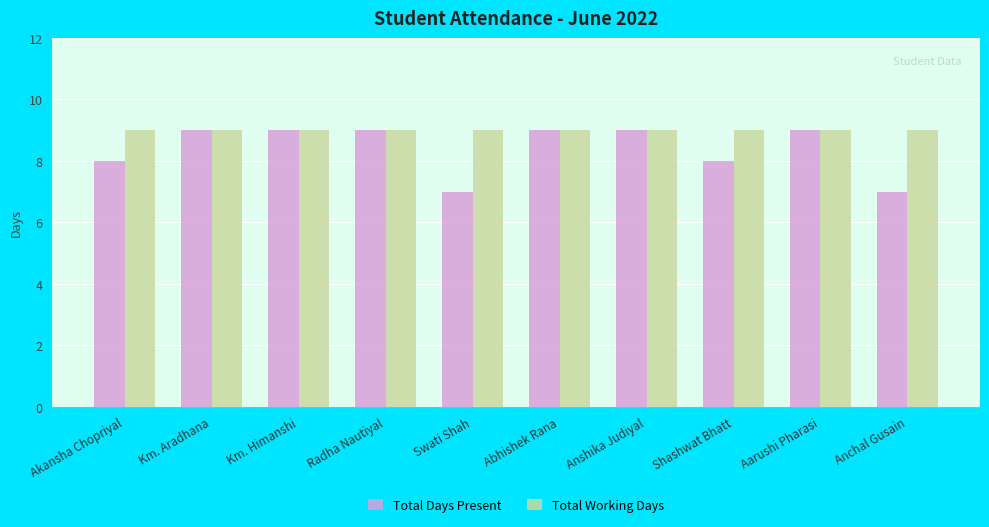

What is the sum of the Total Working Days values at Radha Nautiyal and Swati Shah?

18